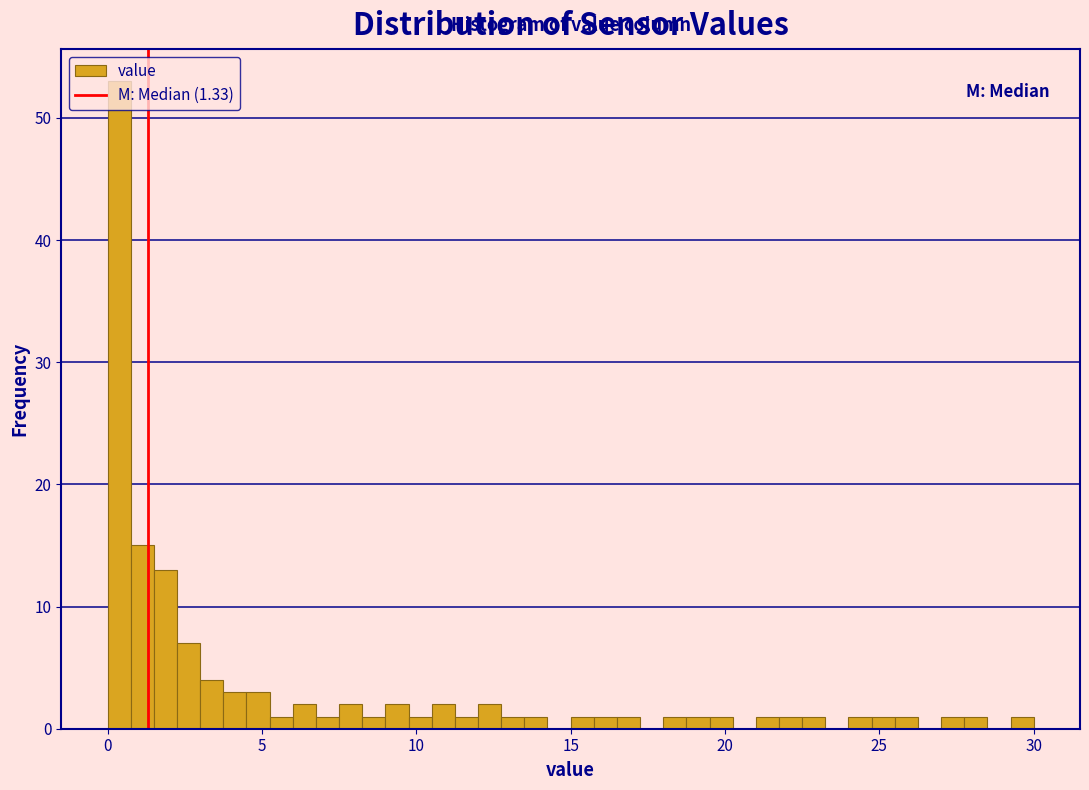

Read against the x-axis, roughly where is the centre of the tallest bar?

0.5